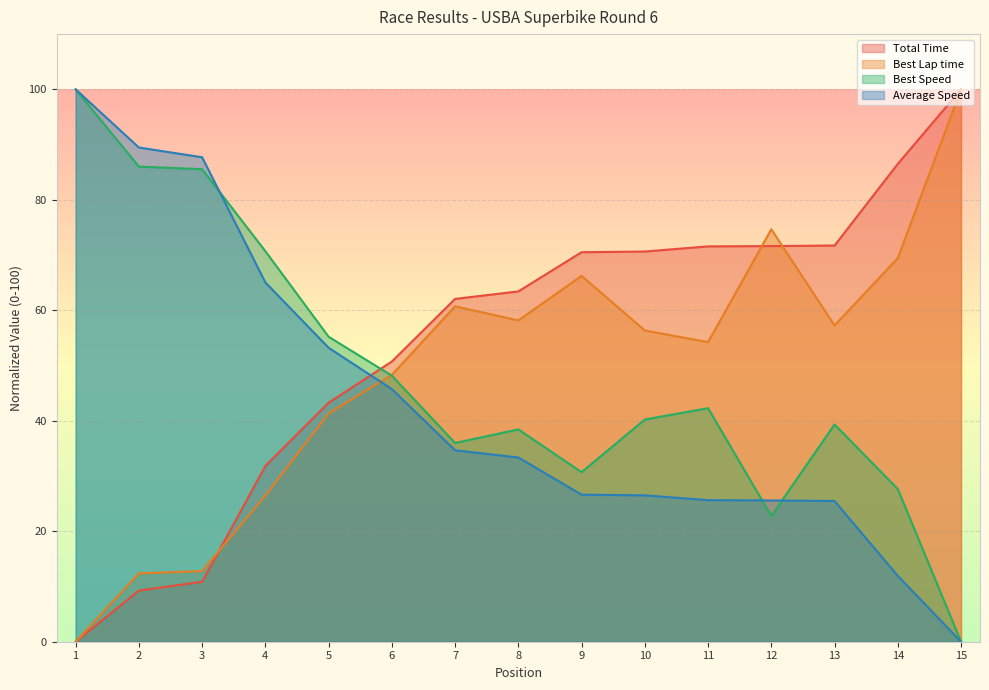

Is the value of Best Speed at 11 greater than the value of Total Time at 1?

Yes